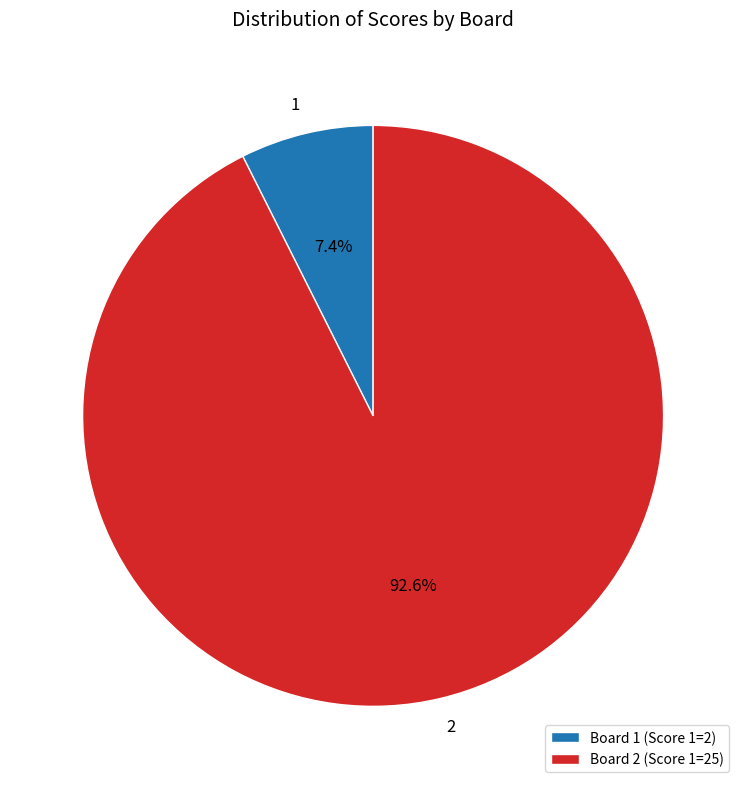

Which has a higher value, Board 1 (Score 1=2) or Board 2 (Score 1=25)?

Board 2 (Score 1=25)